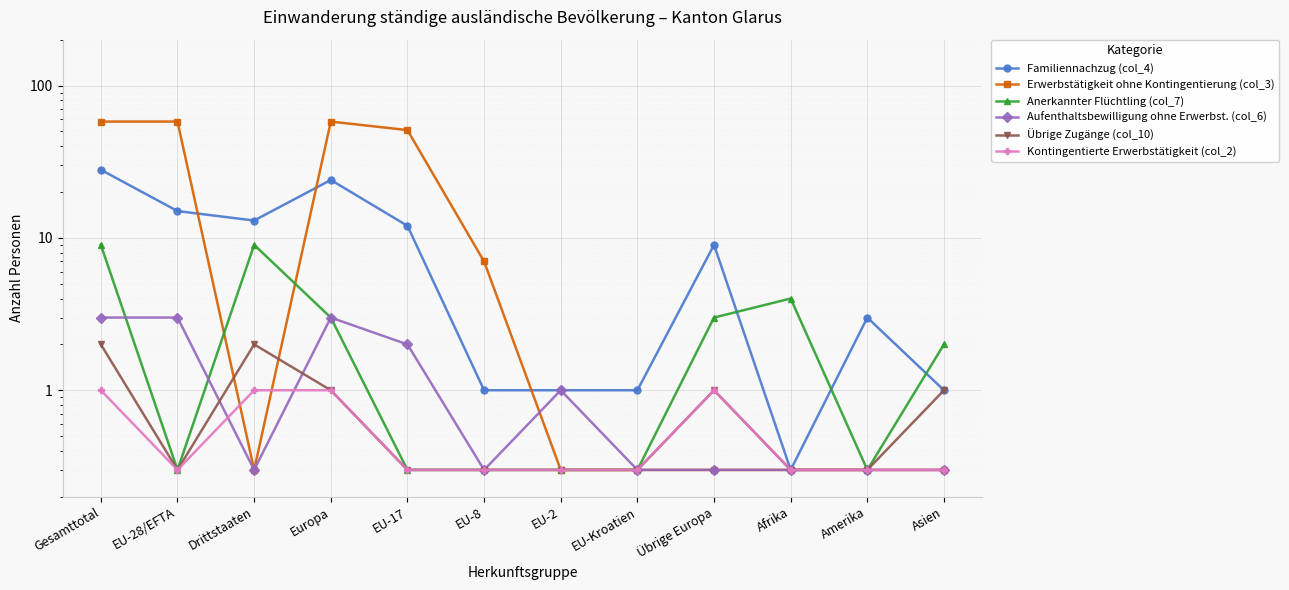

Read the Familiennachzug (col_4) value at EU-28/EFTA.

15.0